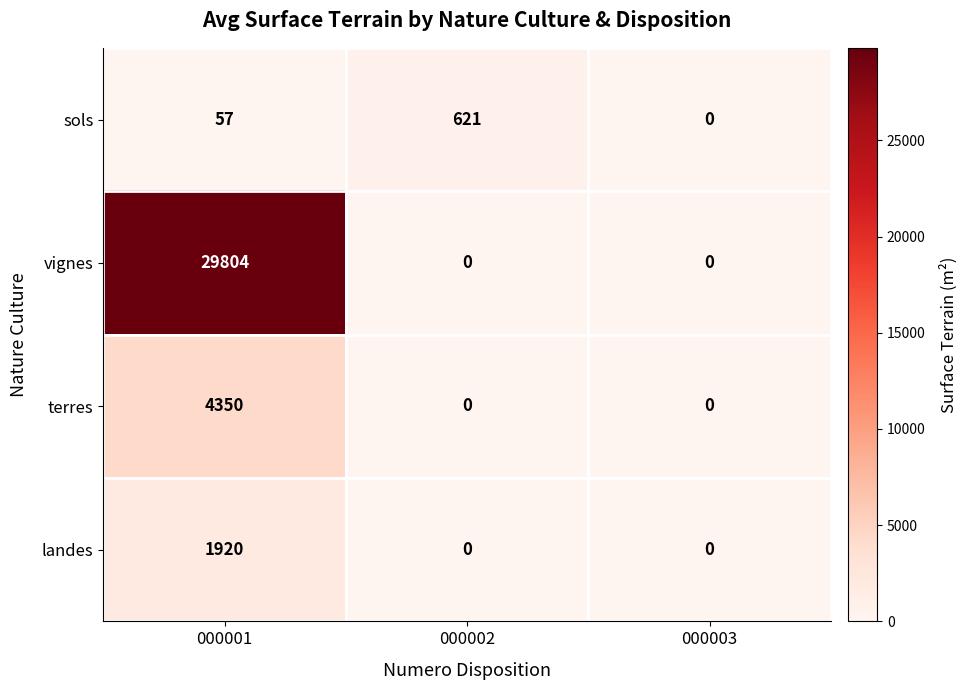

Between 000001 and 000002, which series saw the biggest shift?

vignes